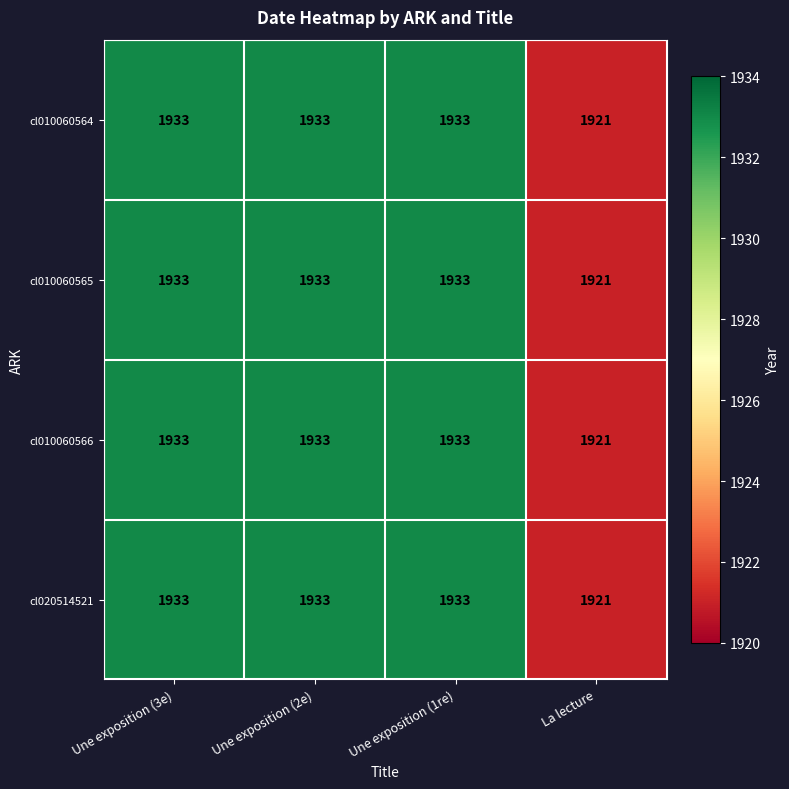

Reading left to right, list all the values displayed in this chart.

cl010060564: Une exposition (3e)=1933	Une exposition (2e)=1933	Une exposition (1re)=1933	La lecture=1921
cl010060565: Une exposition (3e)=1933	Une exposition (2e)=1933	Une exposition (1re)=1933	La lecture=1921
cl010060566: Une exposition (3e)=1933	Une exposition (2e)=1933	Une exposition (1re)=1933	La lecture=1921
cl020514521: Une exposition (3e)=1933	Une exposition (2e)=1933	Une exposition (1re)=1933	La lecture=1921